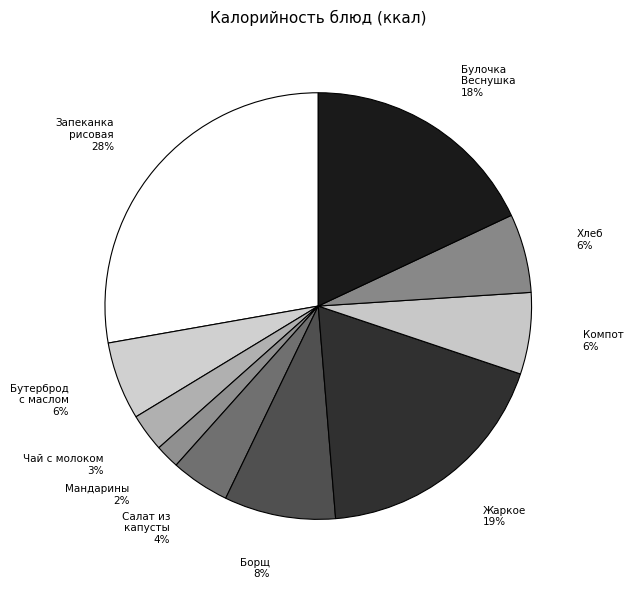

Is the sum of Запеканка рисовая and Мандарины greater than half?

No